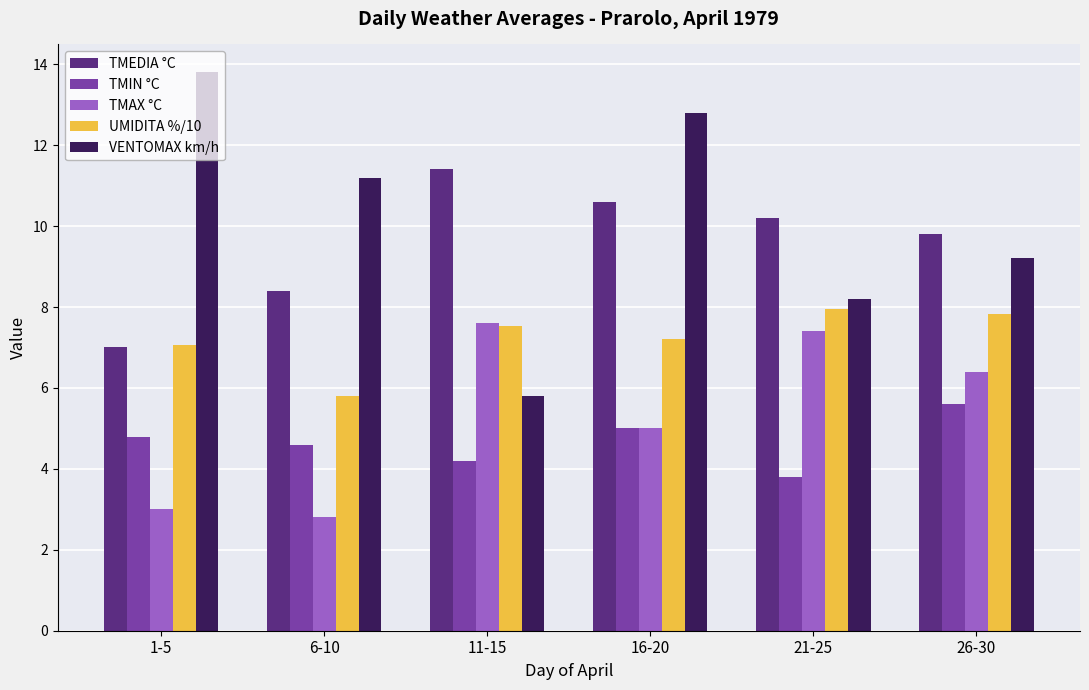

What is the spread (max minus min) of values at 21-25?

6.4